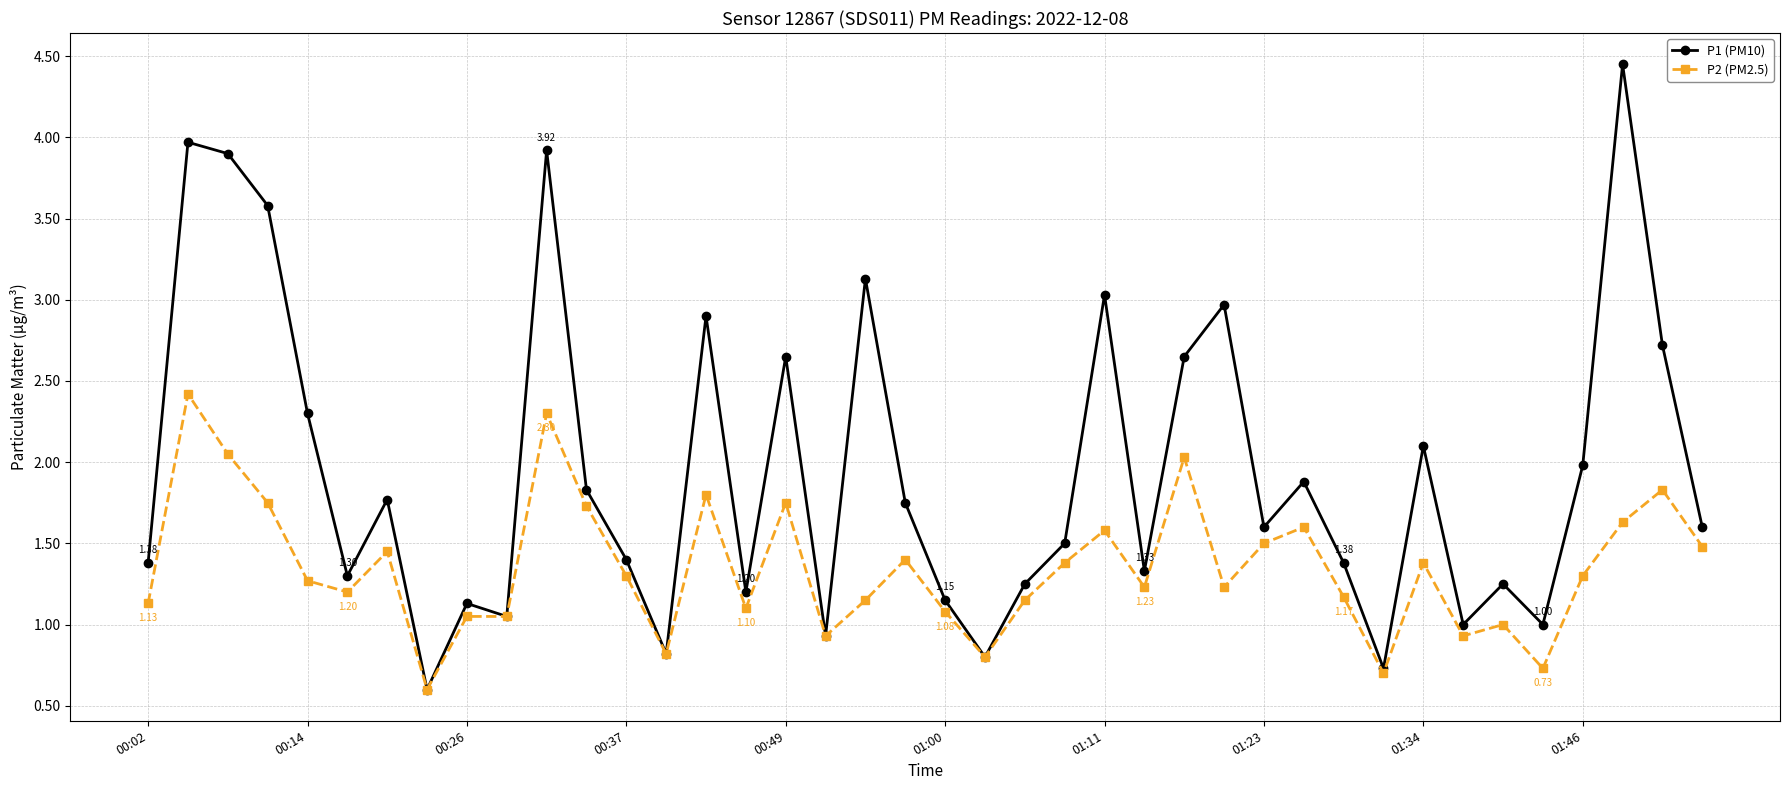

True or false: P2 (PM2.5) has more than 1 points higher than both neighbors.

True